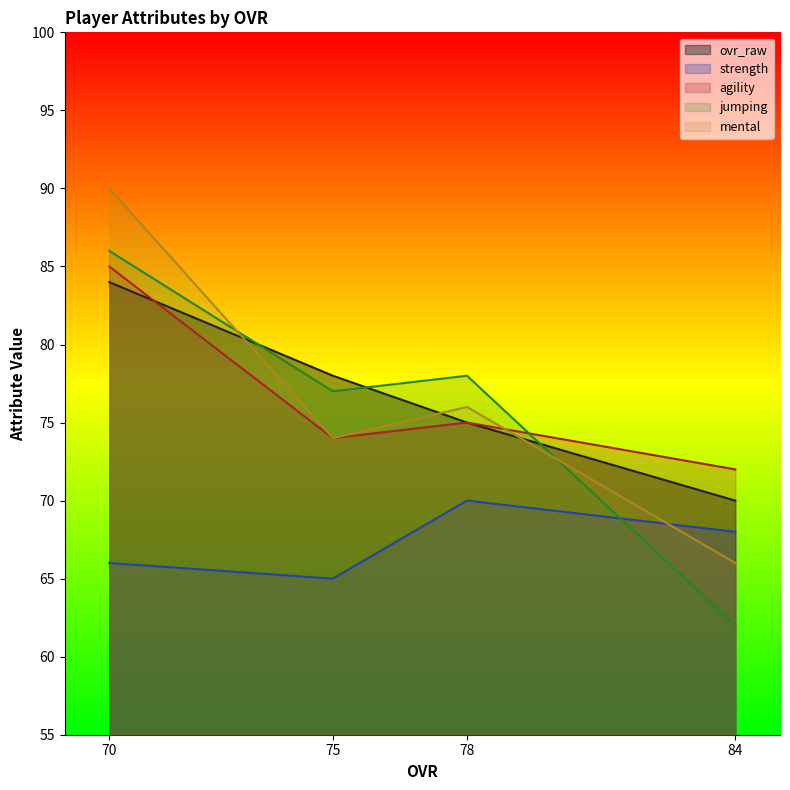

After their last crossing, which series has the higher values: ovr_raw or agility?

ovr_raw